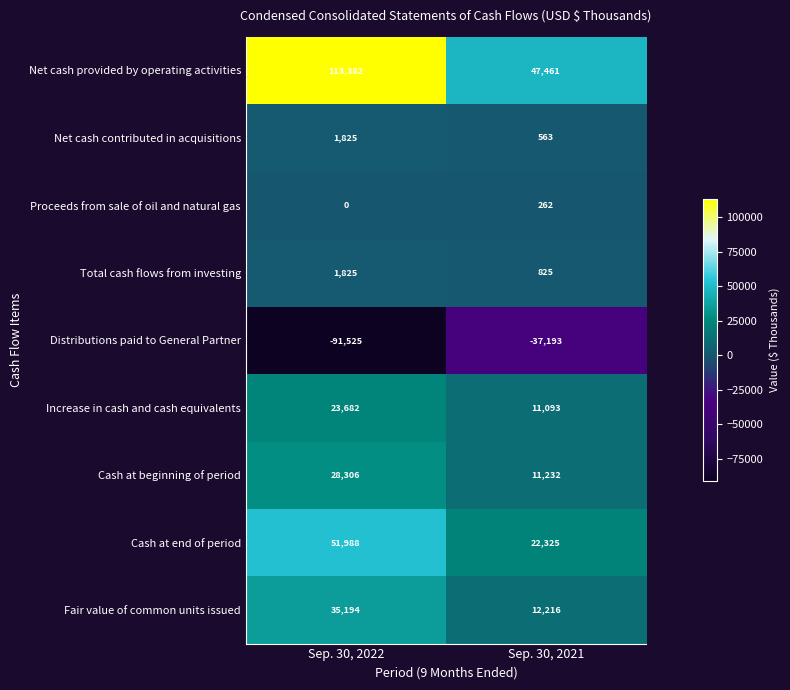

The Proceeds from sale of oil and natural gas series shows 262 at Sep. 30, 2021. True or false?

True